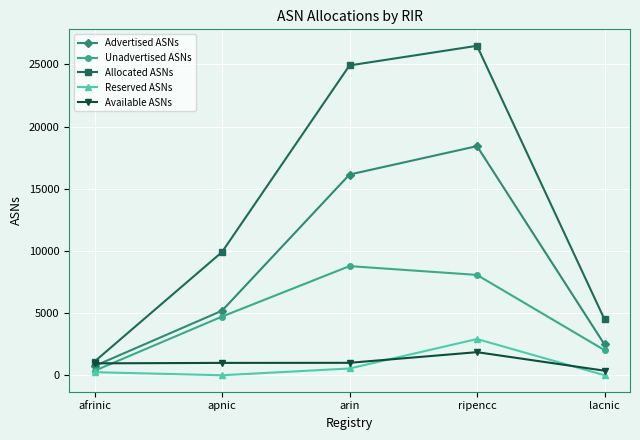

List the series in order of their peak value, highest first.

Allocated ASNs, Advertised ASNs, Unadvertised ASNs, Reserved ASNs, Available ASNs